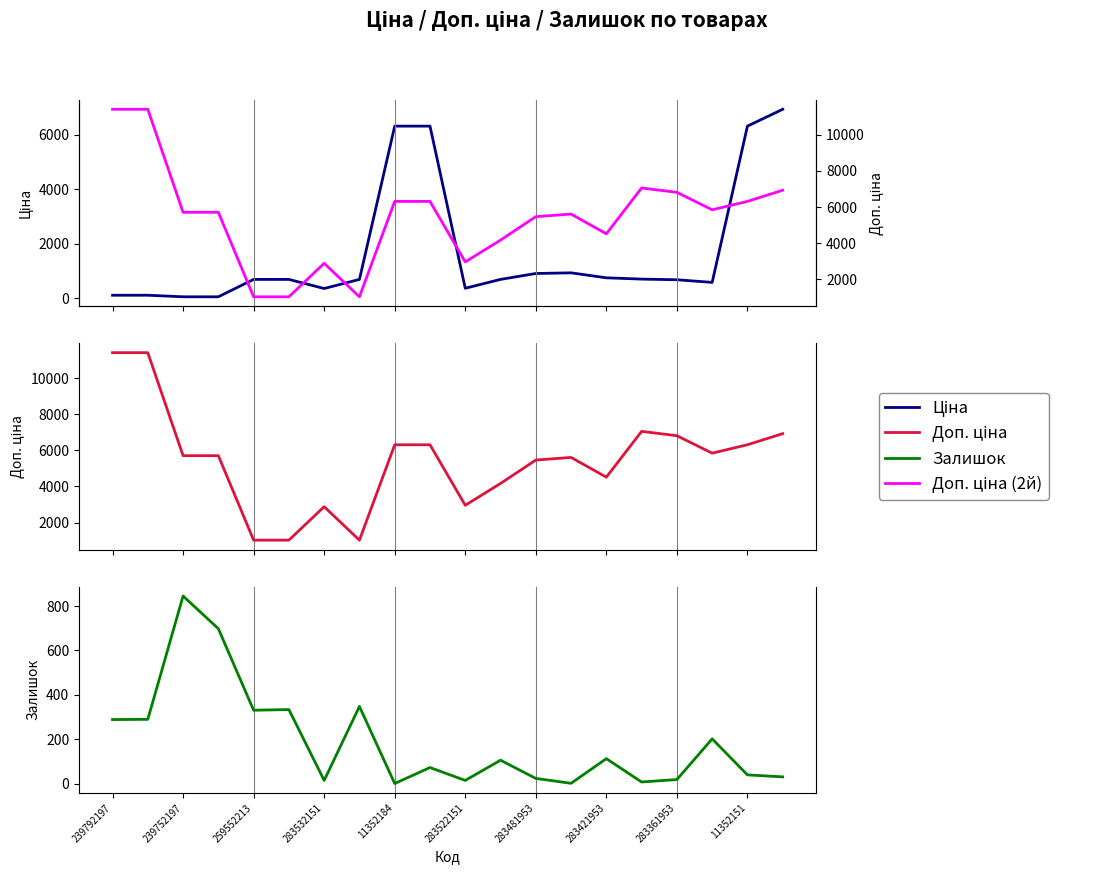

How many values in the Ціна series exceed 693?

12